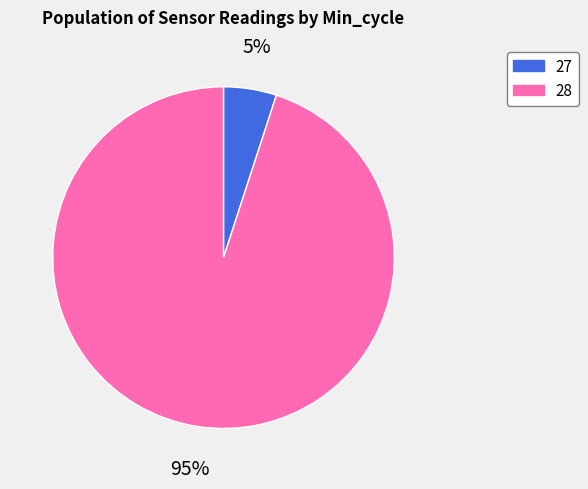

To the nearest percent, what is the average slice percentage?

50%